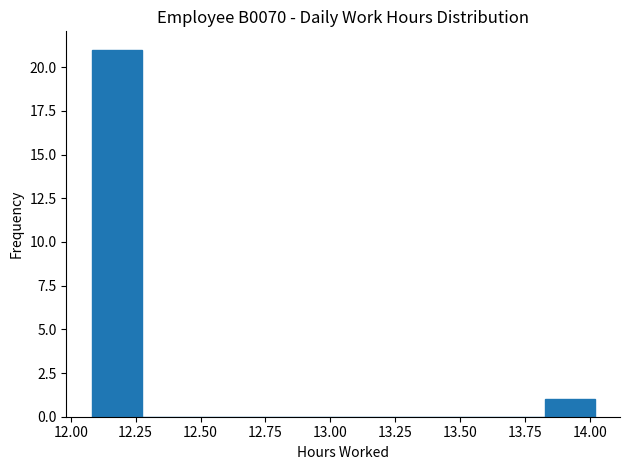

Read against the x-axis, roughly where is the centre of the tallest bar?

12.20